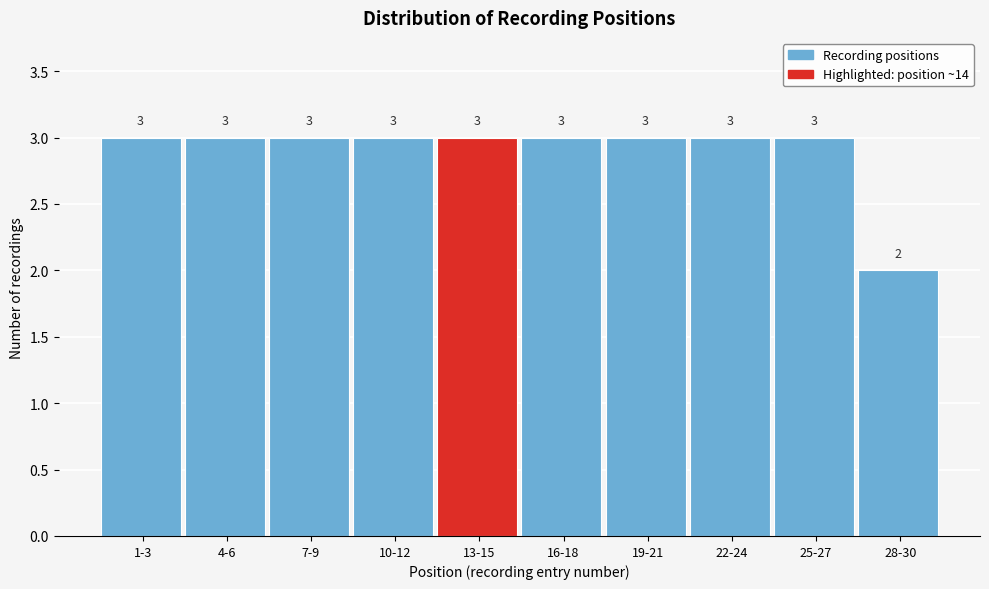

Reading left to right, extract all data points from this chart.

1-3=3	4-6=3	7-9=3	10-12=3	13-15=3	16-18=3	19-21=3	22-24=3	25-27=3	28-30=2